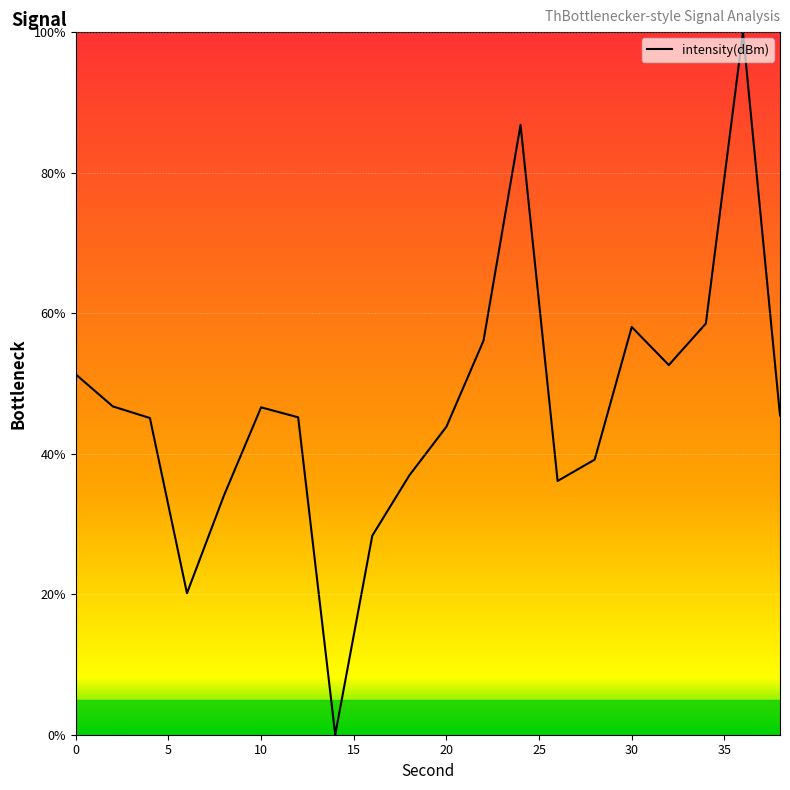

What is the difference between the maximum and minimum values?

100.0